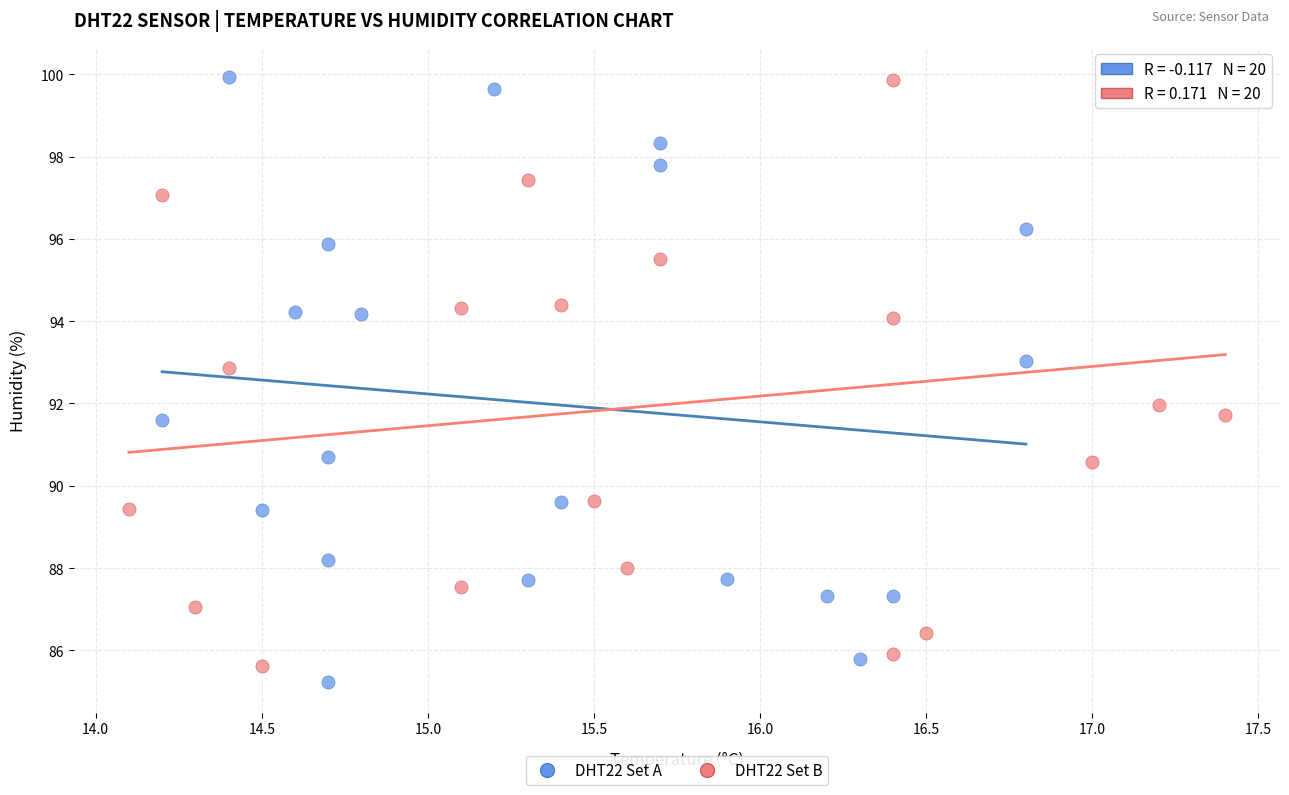

Which series reaches the minimum Y coordinate?

DHT22 Set A